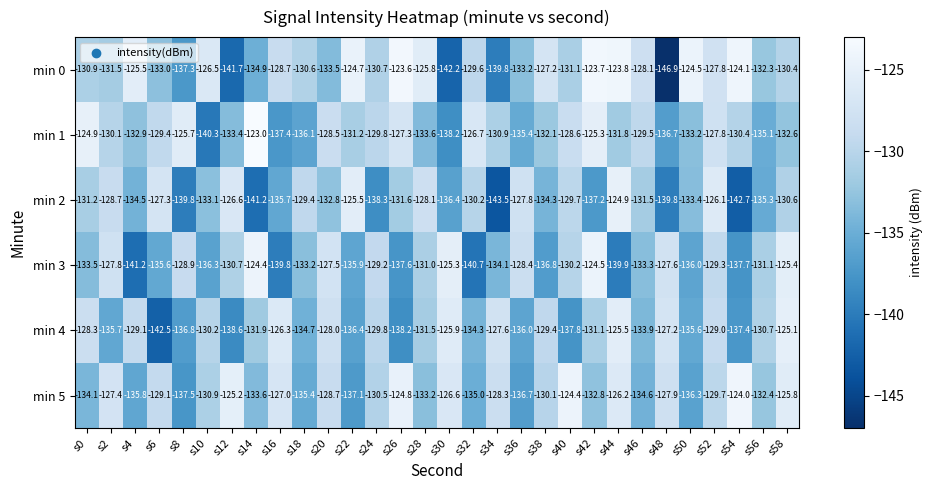

What is the sum of the min 2 values at s48 and s44?

-264.7